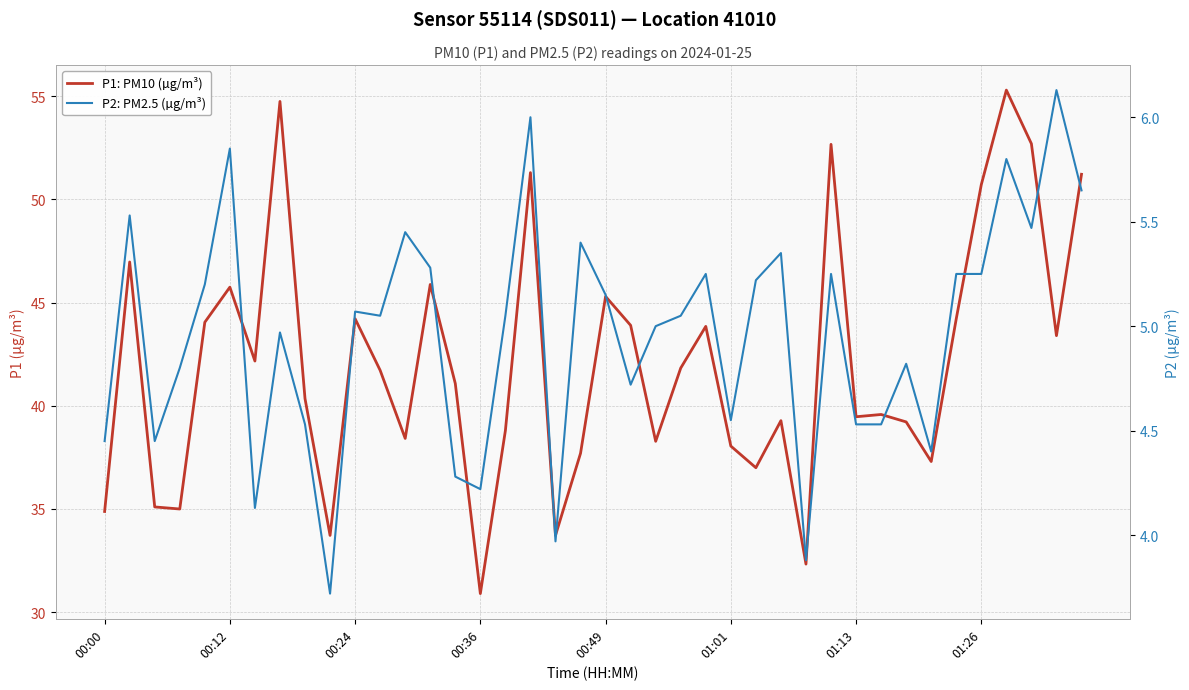

Read the P1: PM10 (µg/m³) value at 14.

41.1